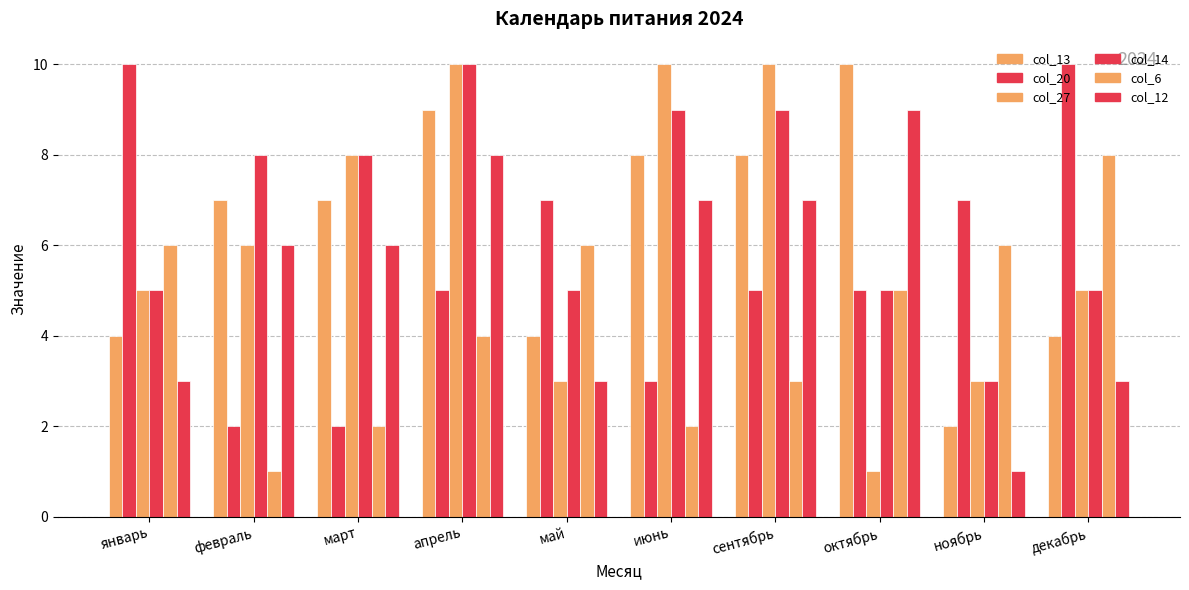

How many series are shown in this chart?

6